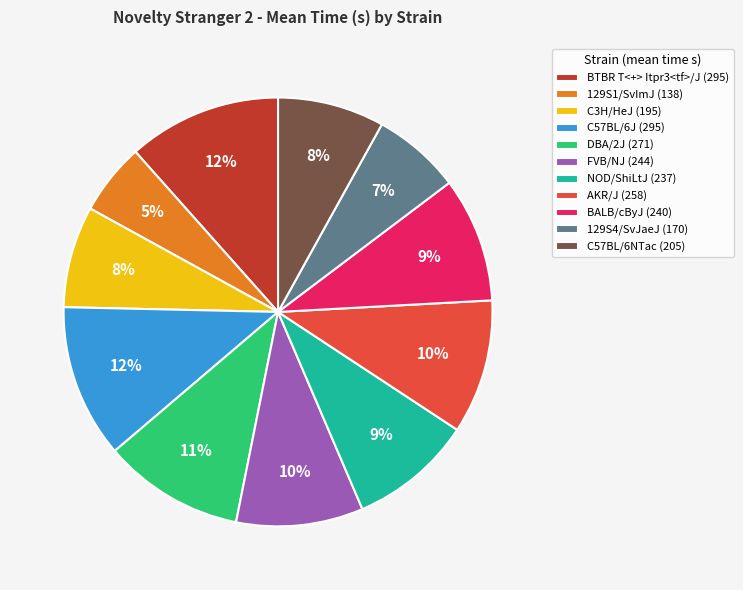

Does any single category account for the majority?

No